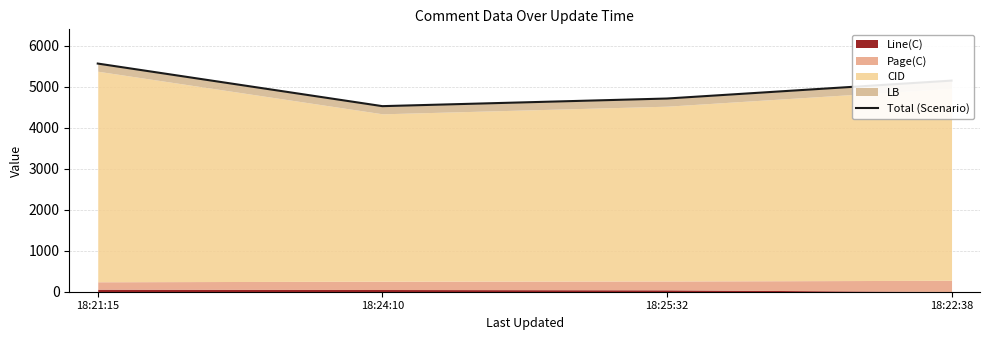

What is the minimum value shown in the chart?

4527